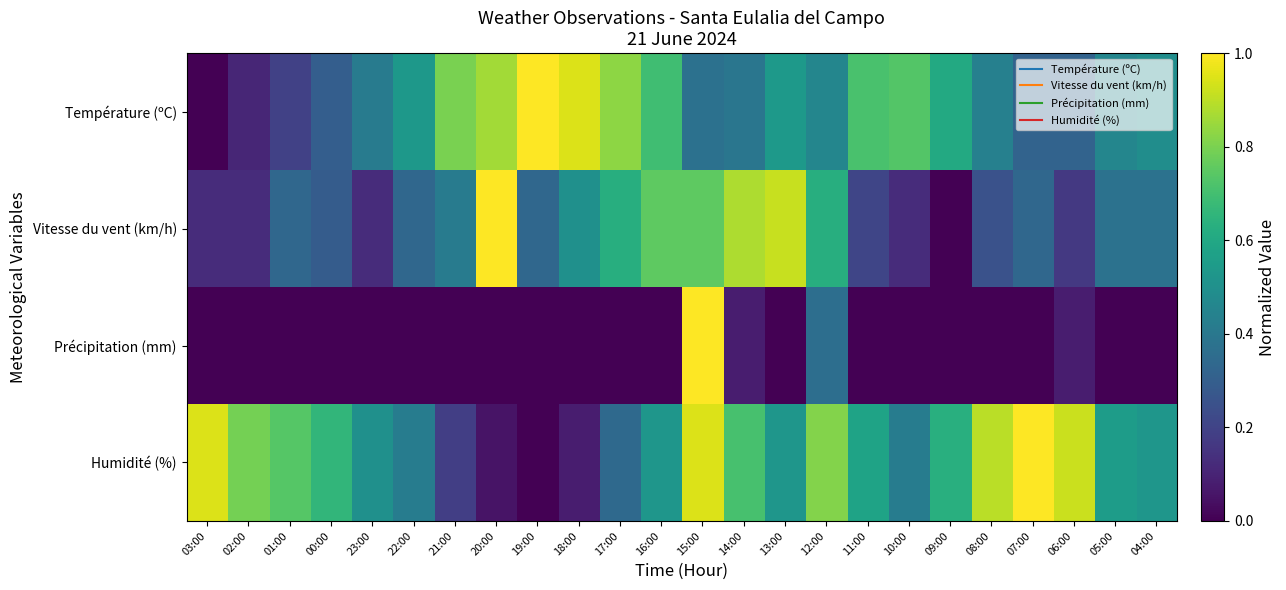

Reading left to right, what are all the values shown in this chart?

Température (ºC): 03:00=0.0	02:00=0.1	01:00=0.2	00:00=0.3	23:00=0.4	22:00=0.5	21:00=0.8	20:00=0.9	19:00=1.0	18:00=0.9	17:00=0.8	16:00=0.7	15:00=0.4	14:00=0.4	13:00=0.5	12:00=0.5	11:00=0.7	10:00=0.7	09:00=0.6	08:00=0.4	07:00=0.3	06:00=0.3	05:00=0.5	04:00=0.5
Vitesse du vent (km/h): 03:00=0.1	02:00=0.1	01:00=0.3	00:00=0.3	23:00=0.1	22:00=0.3	21:00=0.4	20:00=1.0	19:00=0.3	18:00=0.5	17:00=0.6	16:00=0.8	15:00=0.8	14:00=0.9	13:00=0.9	12:00=0.6	11:00=0.2	10:00=0.1	09:00=0.0	08:00=0.2	07:00=0.3	06:00=0.2	05:00=0.4	04:00=0.4
Précipitation (mm): 03:00=0.0	02:00=0.0	01:00=0.0	00:00=0.0	23:00=0.0	22:00=0.0	21:00=0.0	20:00=0.0	19:00=0.0	18:00=0.0	17:00=0.0	16:00=0.0	15:00=1.0	14:00=0.1	13:00=0.0	12:00=0.4	11:00=0.0	10:00=0.0	09:00=0.0	08:00=0.0	07:00=0.0	06:00=0.1	05:00=0.0	04:00=0.0
Humidité (%): 03:00=0.9	02:00=0.8	01:00=0.7	00:00=0.7	23:00=0.5	22:00=0.4	21:00=0.2	20:00=0.1	19:00=0.0	18:00=0.1	17:00=0.3	16:00=0.5	15:00=0.9	14:00=0.7	13:00=0.5	12:00=0.8	11:00=0.6	10:00=0.4	09:00=0.6	08:00=0.9	07:00=1.0	06:00=0.9	05:00=0.6	04:00=0.5